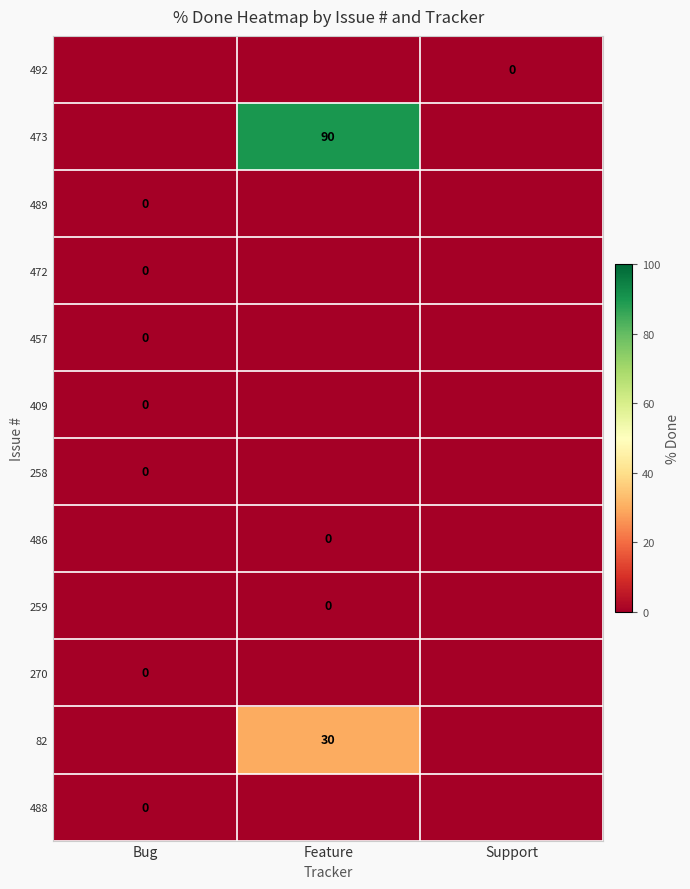

Is it true that 489 equals 0 at Feature?

True